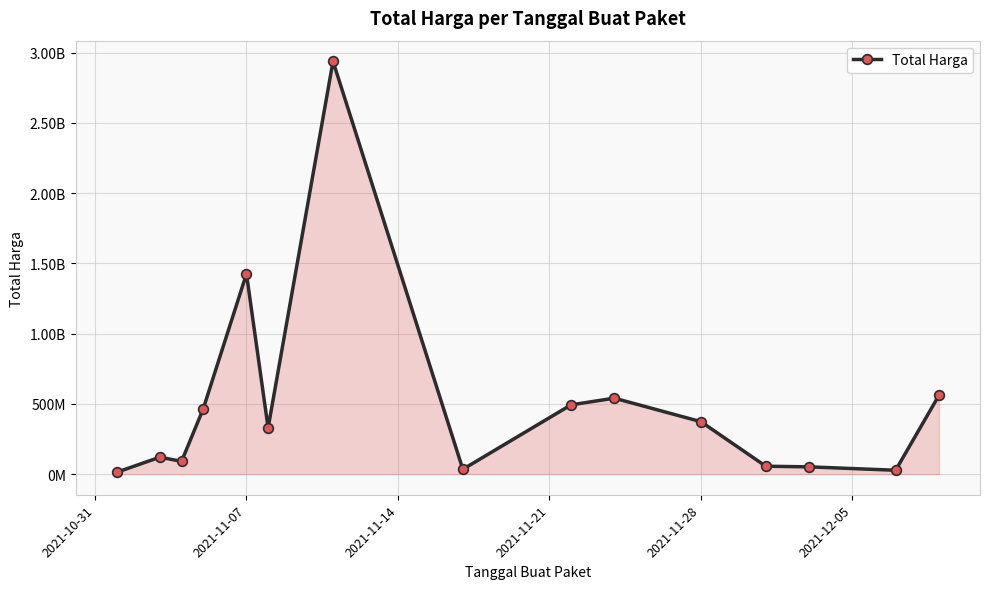

Does the chart have visible grid lines?

Yes